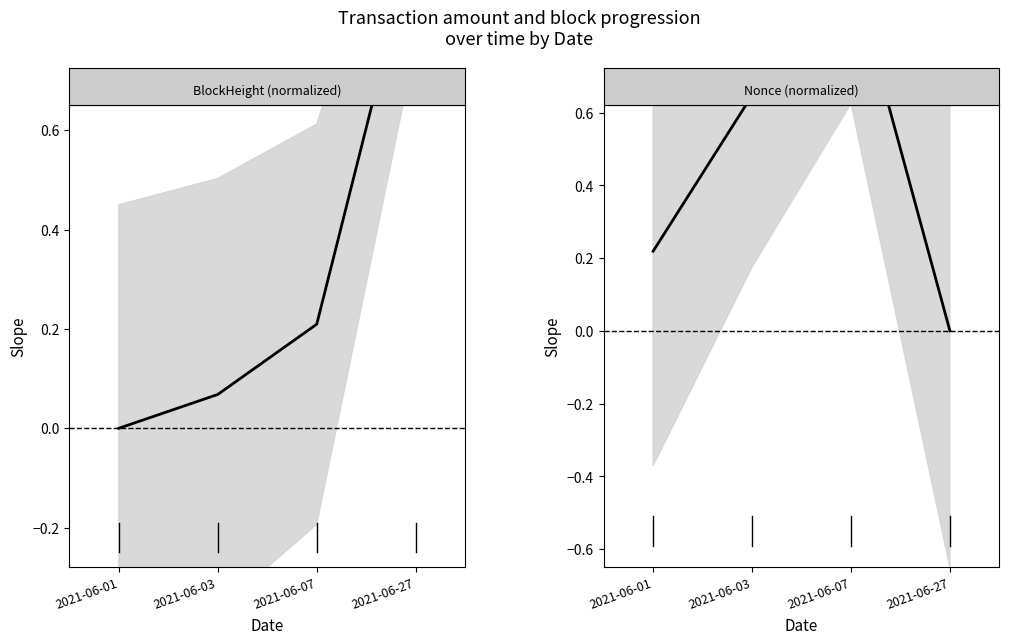

Where do Nonce and BlockHeight first cross each other?

2021-06-07 and 2021-06-27